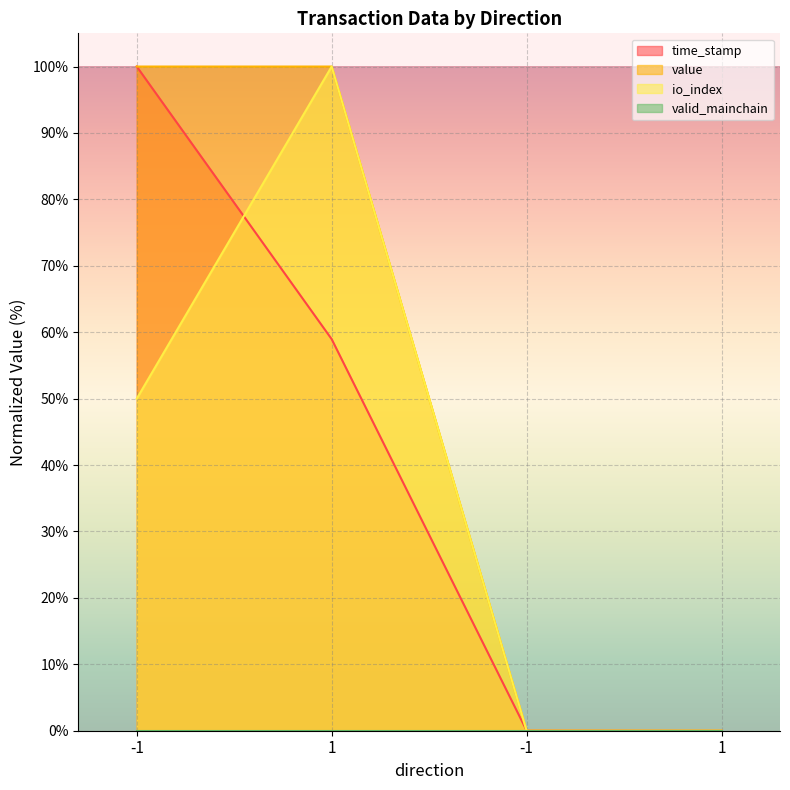

True or false: value has more than 2 points higher than both neighbors.

False